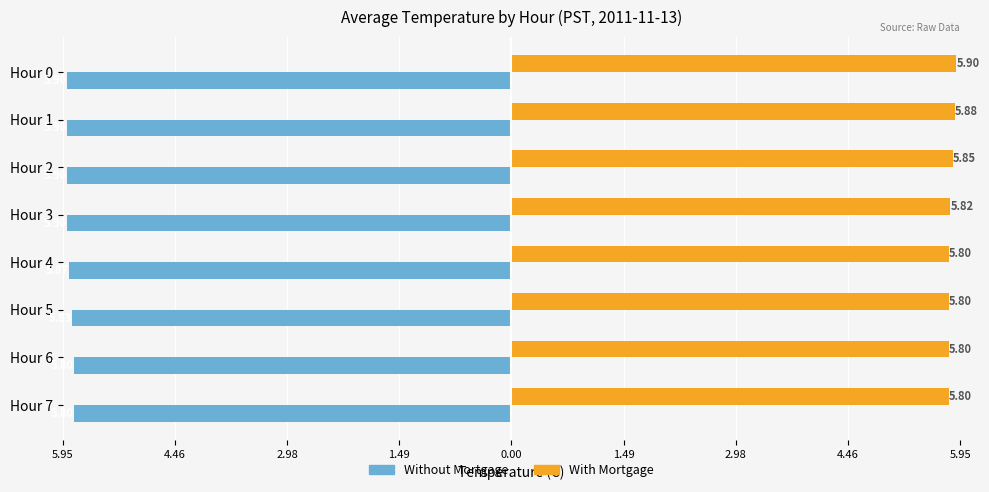

What is the greatest value displayed?

5.9